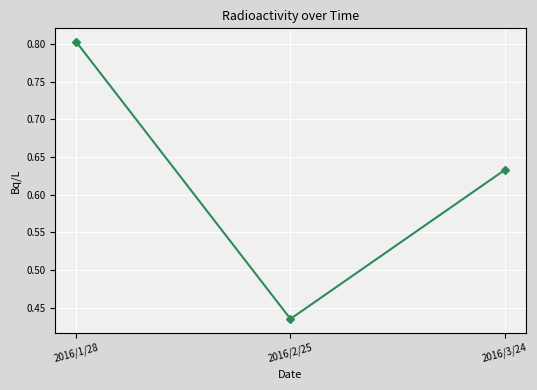

Rank the categories by value from lowest to highest.

2016/2/25, 2016/3/24, 2016/1/28